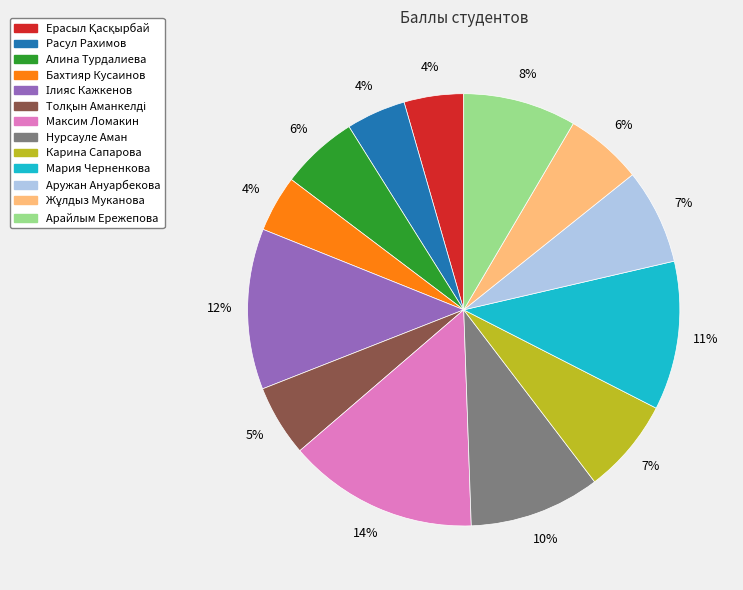

Combined, do Бахтияр Кусаинов and Арайлым Ережепова account for over 50%?

No